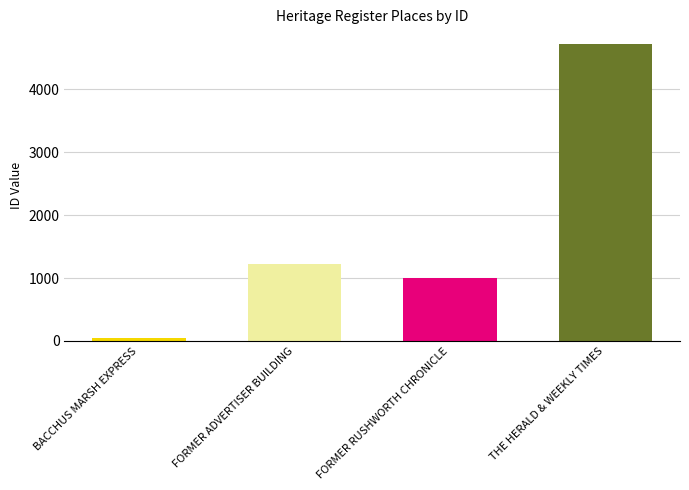

What is the value of the 1st bar from the left?

44